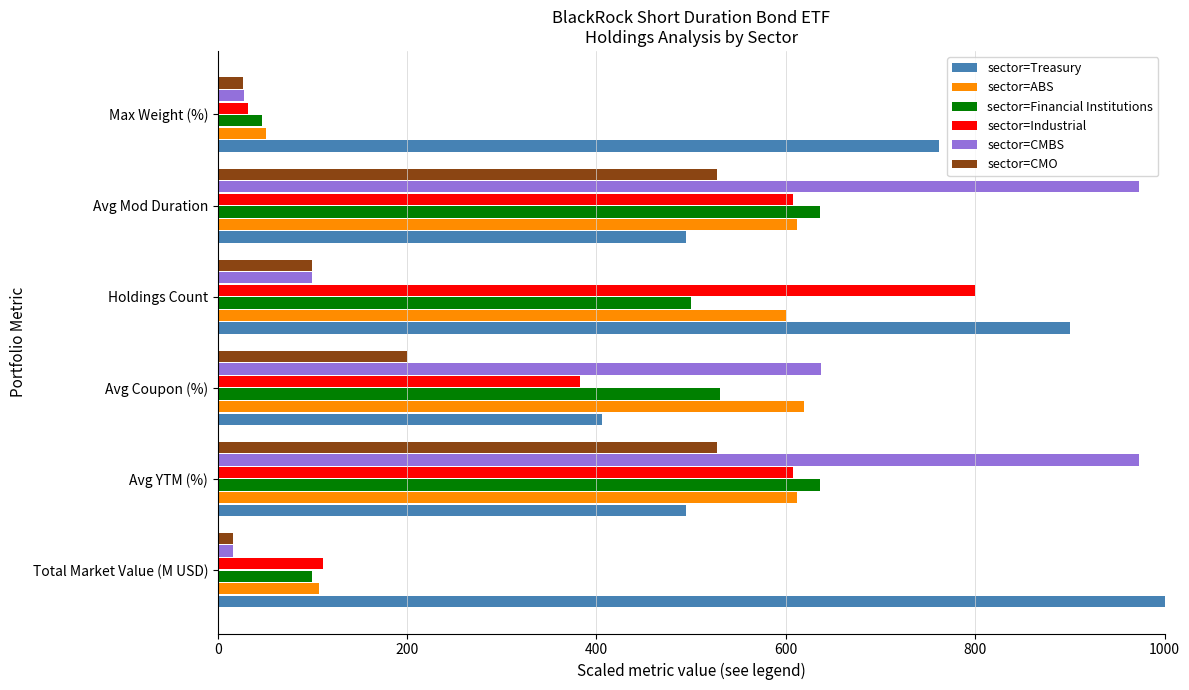

What is the difference between the maximum and minimum values in the sector=ABS series?

568.7